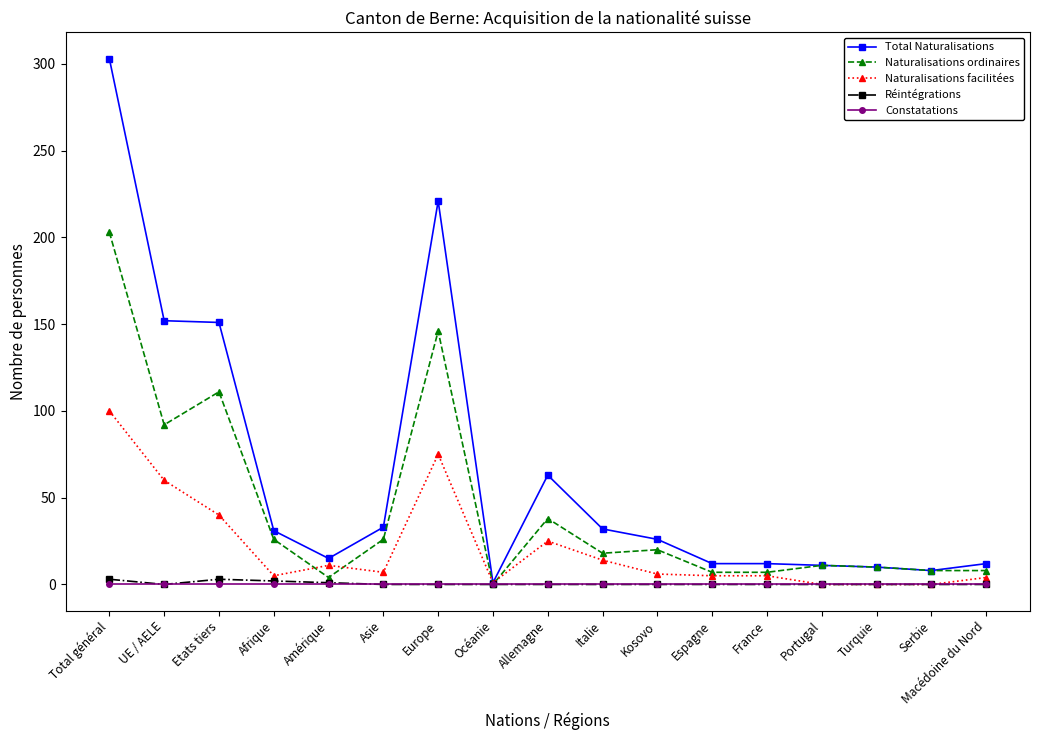

At which category does Naturalisations ordinaires reach its first local peak?

Etats tiers